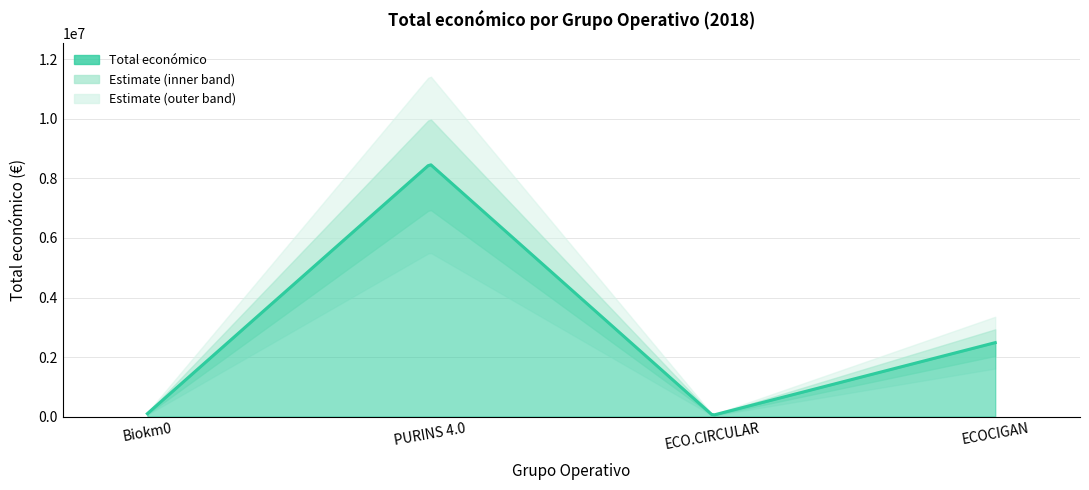

Where is the data nearest to the value 4263922?

ECOCIGAN